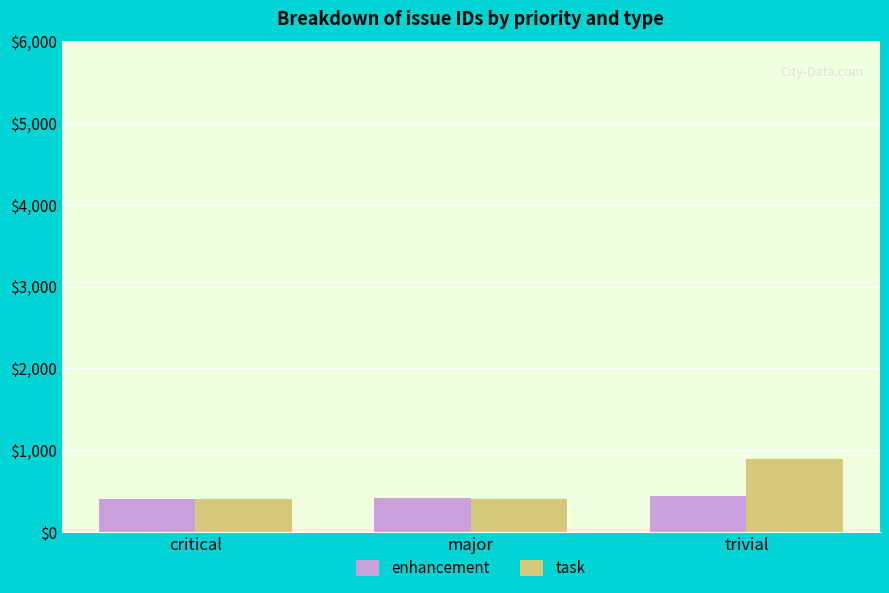

What is the spread (max minus min) of values at trivial?

453